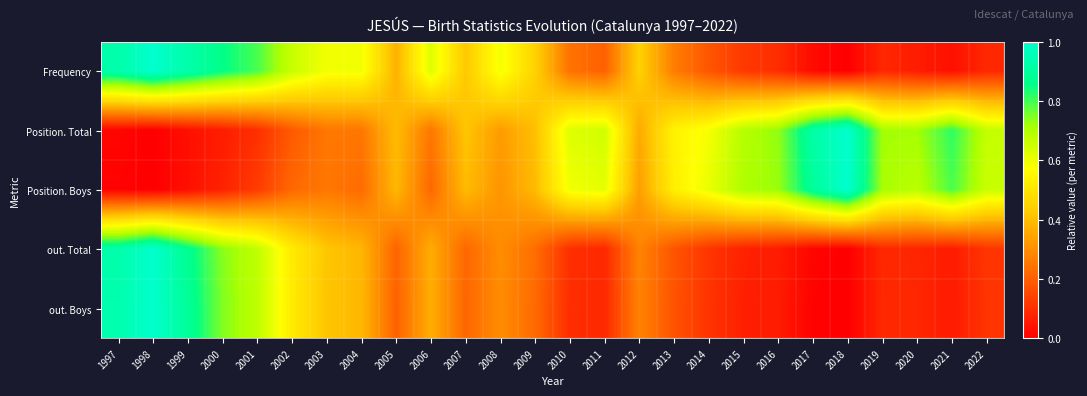

Reading left to right, list all the values displayed in this chart.

Frequency: 1997=0.9	1998=1.0	1999=0.9	2000=0.9	2001=0.8	2002=0.7	2003=0.6	2004=0.6	2005=0.4	2006=0.6	2007=0.4	2008=0.6	2009=0.4	2010=0.2	2011=0.2	2012=0.4	2013=0.3	2014=0.2	2015=0.1	2016=0.1	2017=0.0	2018=0.0	2019=0.1	2020=0.1	2021=0.0	2022=0.1
Position. Total: 1997=0.0	1998=0.0	1999=0.0	2000=0.1	2001=0.1	2002=0.2	2003=0.3	2004=0.3	2005=0.4	2006=0.3	2007=0.4	2008=0.3	2009=0.4	2010=0.6	2011=0.6	2012=0.4	2013=0.5	2014=0.6	2015=0.7	2016=0.7	2017=0.9	2018=1.0	2019=0.7	2020=0.7	2021=0.8	2022=0.7
Position. Boys: 1997=0.0	1998=0.0	1999=0.0	2000=0.1	2001=0.1	2002=0.2	2003=0.3	2004=0.2	2005=0.4	2006=0.2	2007=0.4	2008=0.3	2009=0.4	2010=0.6	2011=0.6	2012=0.3	2013=0.5	2014=0.6	2015=0.7	2016=0.7	2017=0.9	2018=1.0	2019=0.7	2020=0.7	2021=0.8	2022=0.7
out. Total: 1997=0.9	1998=1.0	1999=0.9	2000=0.7	2001=0.7	2002=0.5	2003=0.4	2004=0.4	2005=0.2	2006=0.4	2007=0.2	2008=0.3	2009=0.2	2010=0.1	2011=0.1	2012=0.3	2013=0.2	2014=0.1	2015=0.1	2016=0.1	2017=0.0	2018=0.0	2019=0.1	2020=0.1	2021=0.1	2022=0.1
out. Boys: 1997=0.9	1998=1.0	1999=0.9	2000=0.7	2001=0.7	2002=0.5	2003=0.4	2004=0.4	2005=0.2	2006=0.4	2007=0.2	2008=0.3	2009=0.2	2010=0.1	2011=0.1	2012=0.3	2013=0.2	2014=0.1	2015=0.1	2016=0.1	2017=0.0	2018=0.0	2019=0.1	2020=0.1	2021=0.1	2022=0.1